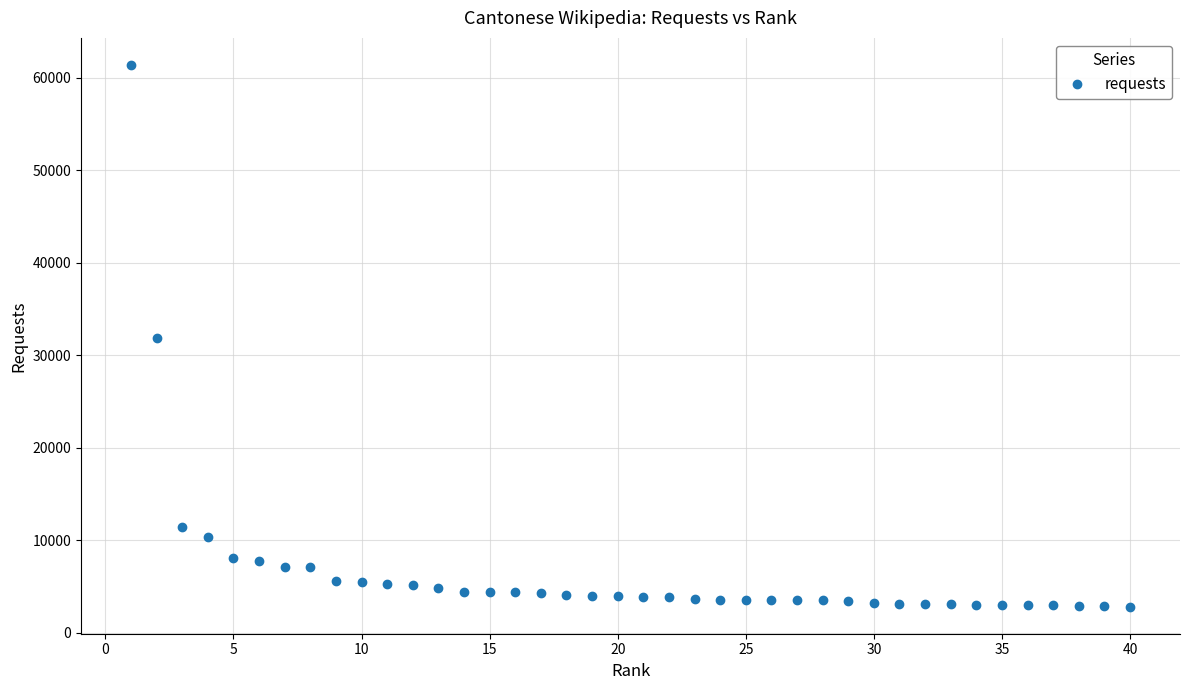

What is the value of the 35th point from the left?

3034